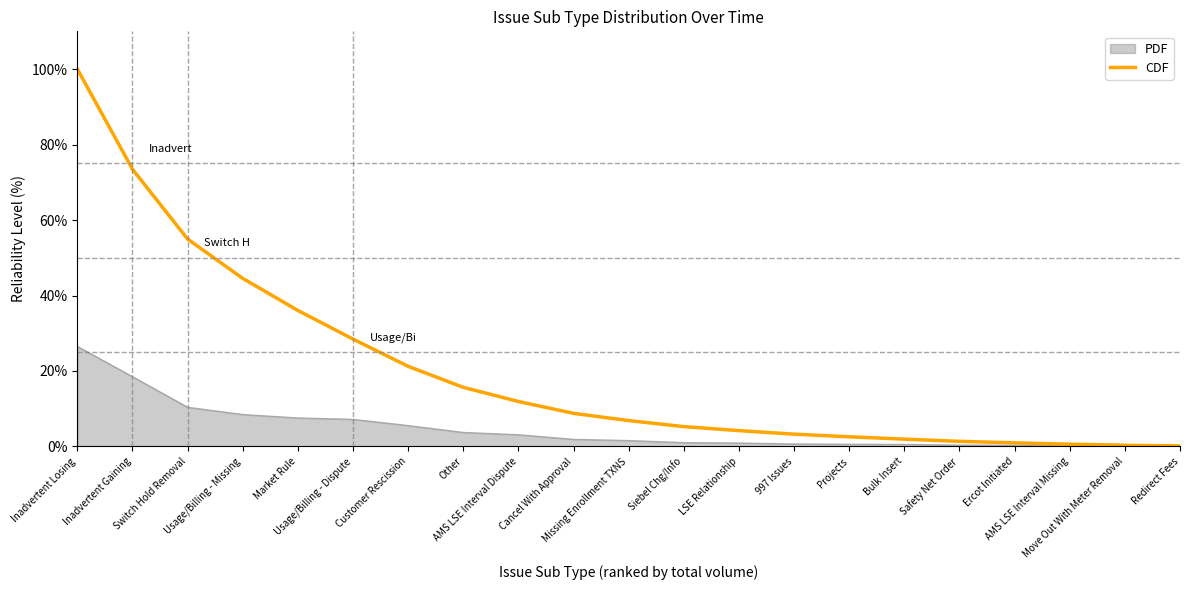

Which series has the widest spread of values?

CDF